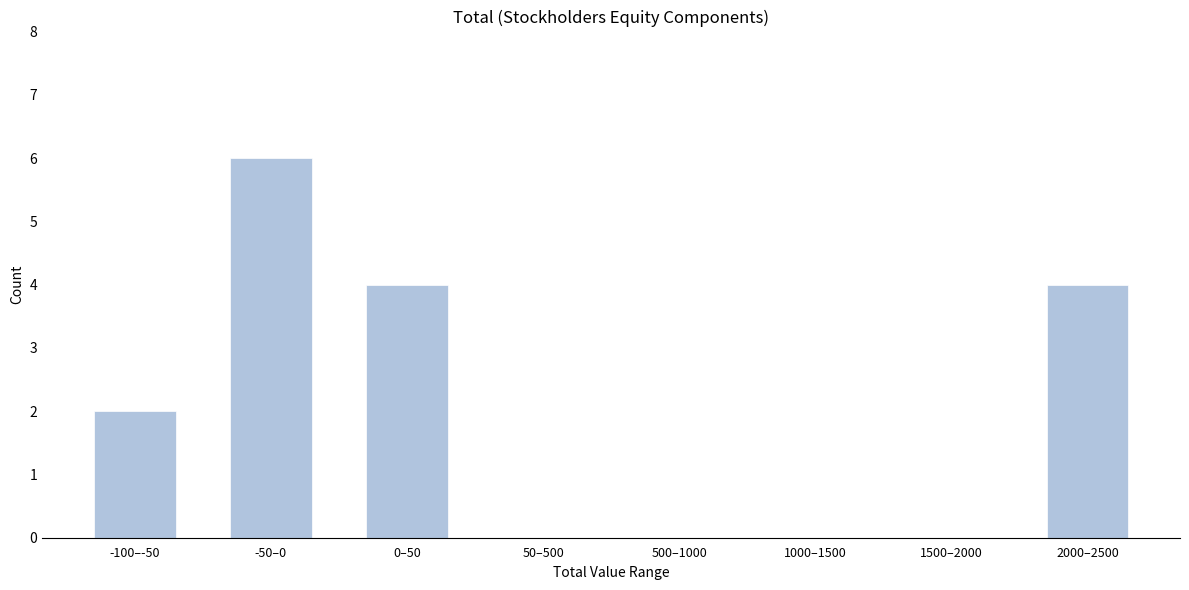

Reading right to left, what are all the values shown in this chart?

2000–2500=4	1500–2000=0	1000–1500=0	500–1000=0	50–500=0	0–50=4	-50–0=6	-100–-50=2